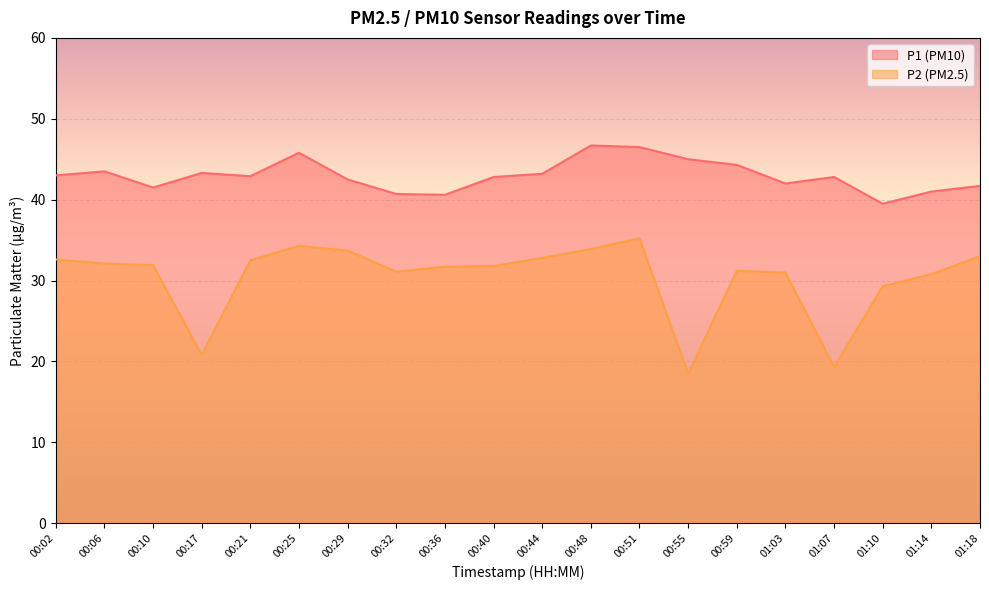

What is the approximate value of P1 at 00:02?

43.0